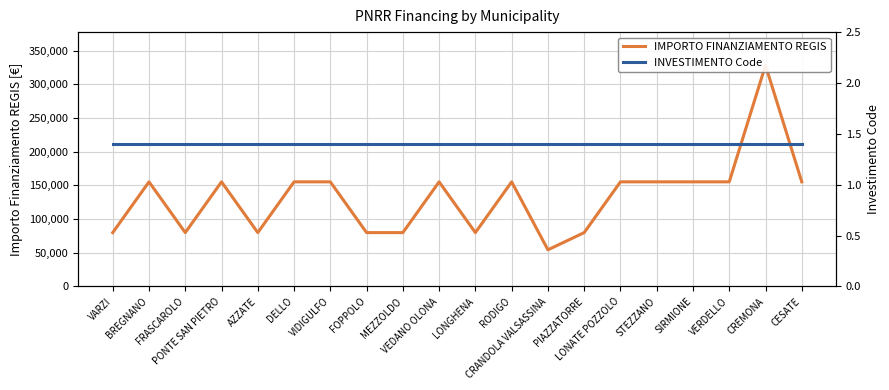

How many series are shown in this chart?

2